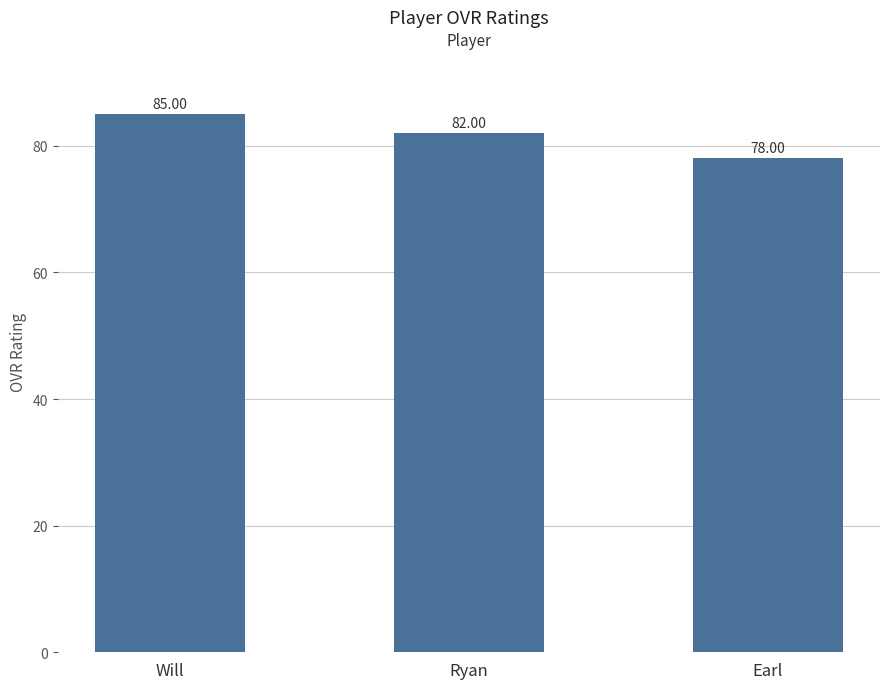

What is the label of the 2nd bar from the right?

Ryan